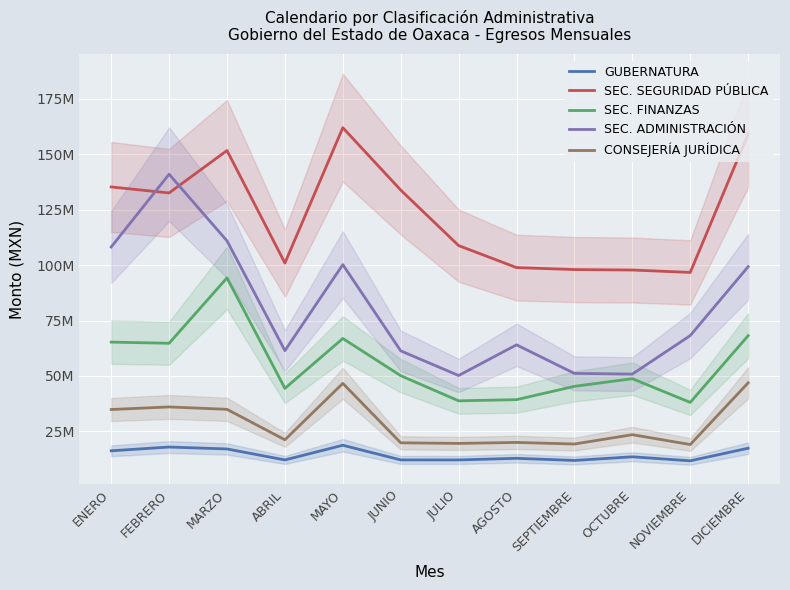

What is the value of the SEC. FINANZAS point at the 6th from the left?

50115580.7